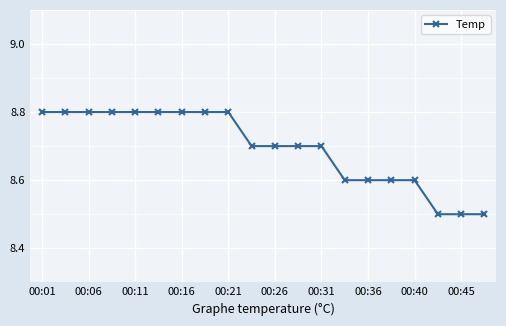

What is the value of the 14th point from the left?

8.6